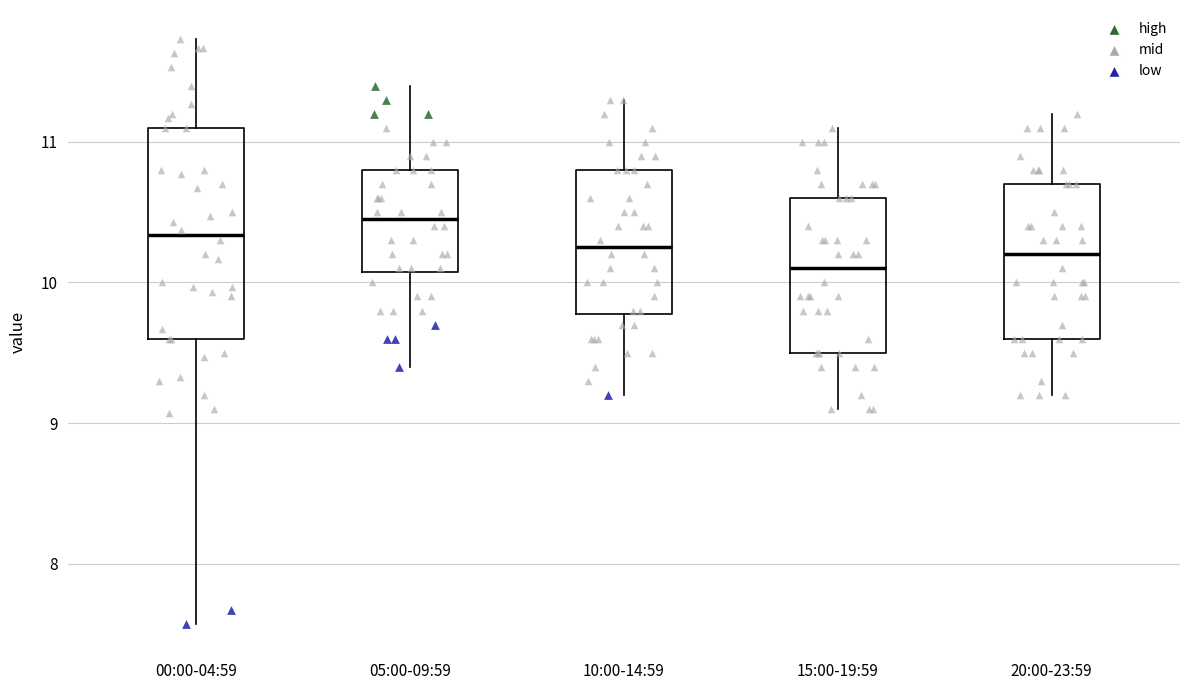

Which box's median line is the highest?

05:00-09:59